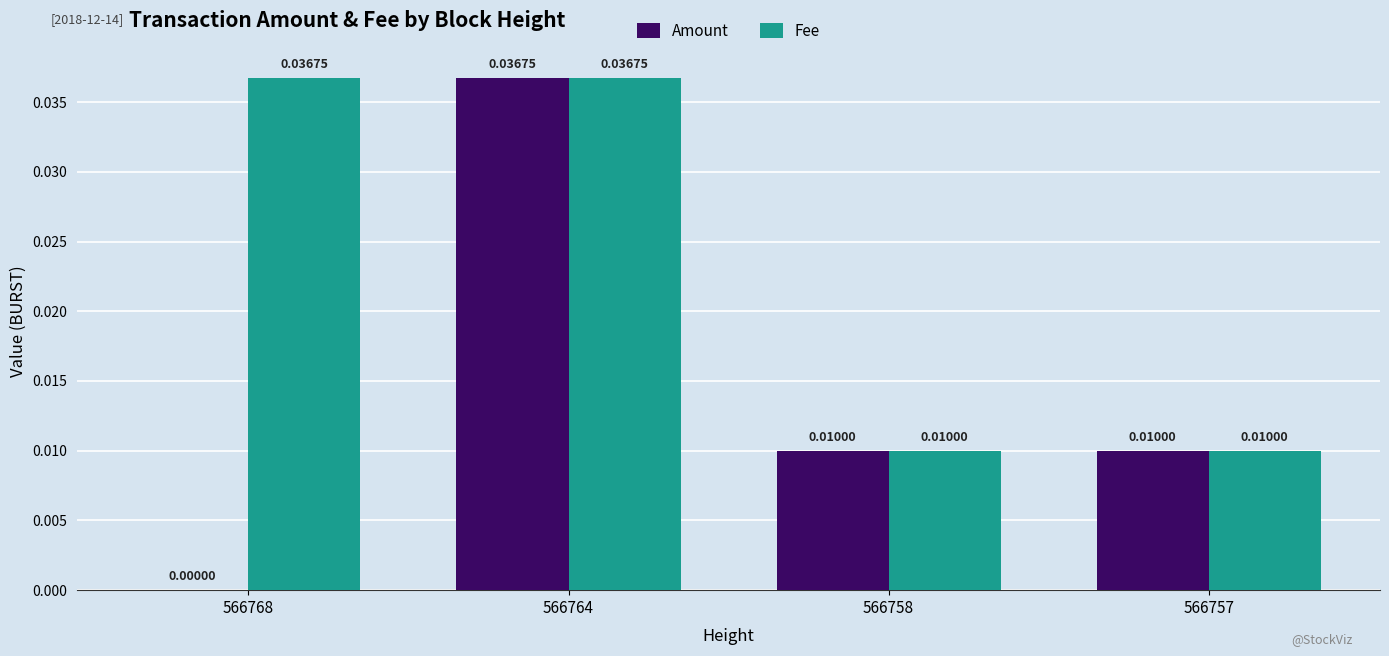

Which series has the largest total across all categories?

Fee